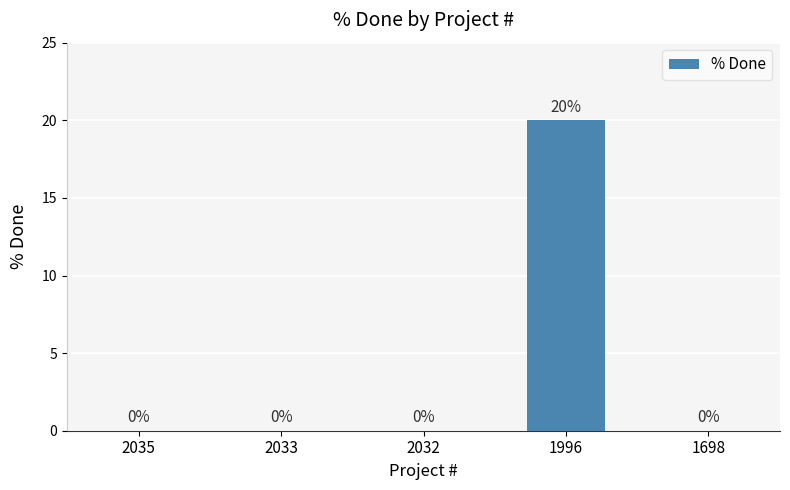

Does the chart contain stacked bars?

No